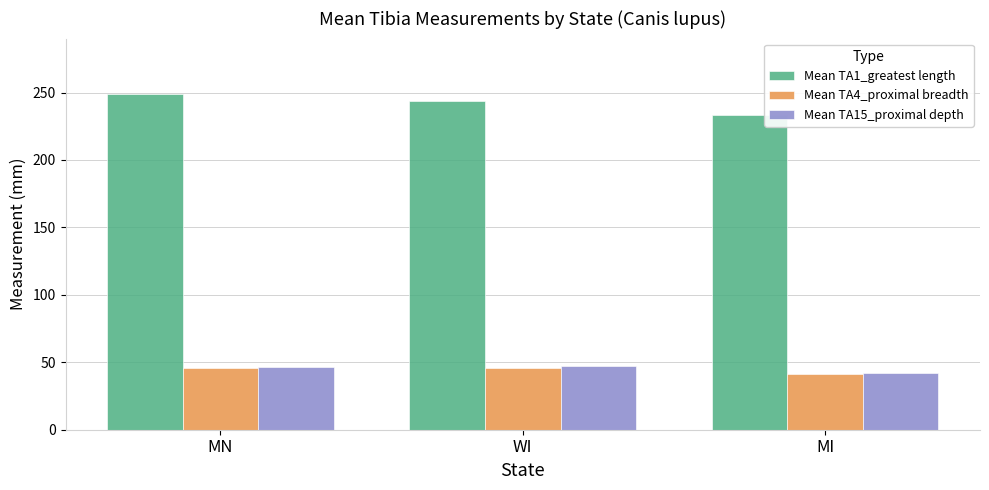

Does the chart contain any negative values?

No